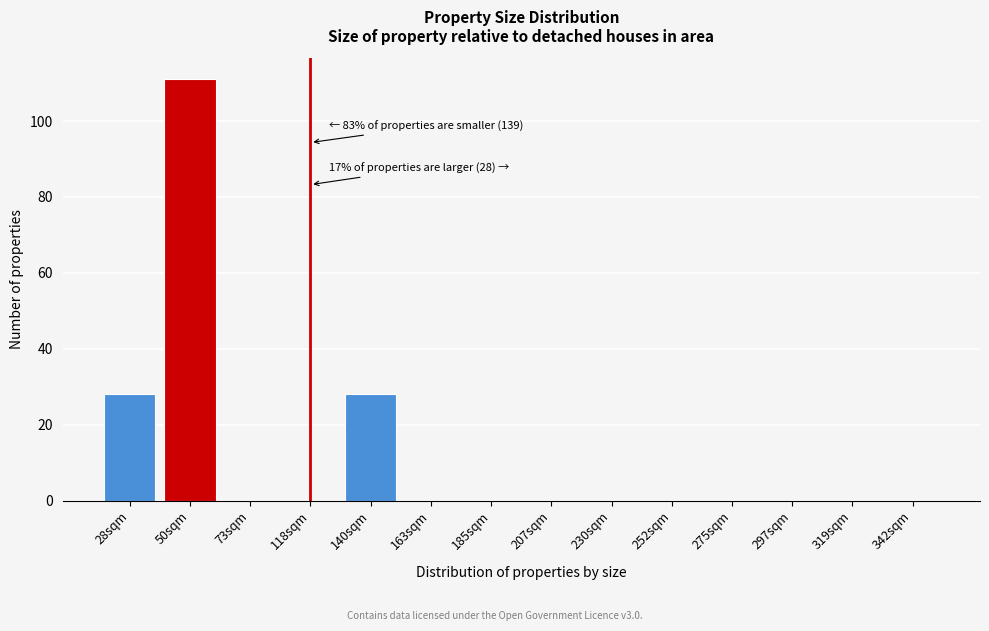

Reading left to right, list all the values displayed in this chart.

28sqm=28	50sqm=111	73sqm=0	118sqm=0	140sqm=28	163sqm=0	185sqm=0	207sqm=0	230sqm=0	252sqm=0	275sqm=0	297sqm=0	319sqm=0	342sqm=0